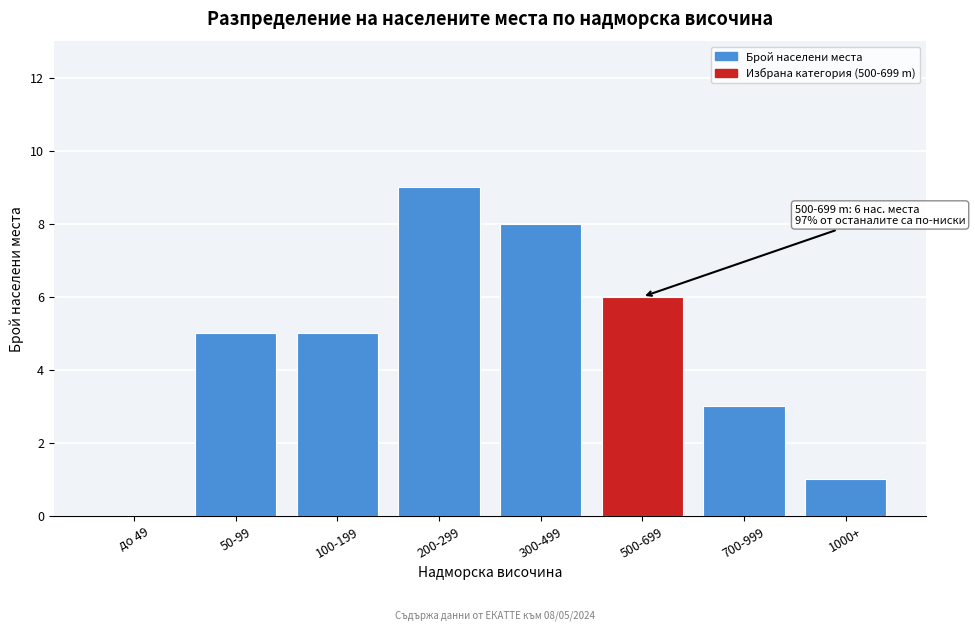

Reading right to left, transcribe all the data shown in this chart.

1000+=1	700-999=3	500-699=6	300-499=8	200-299=9	100-199=5	50-99=5	до 49=0